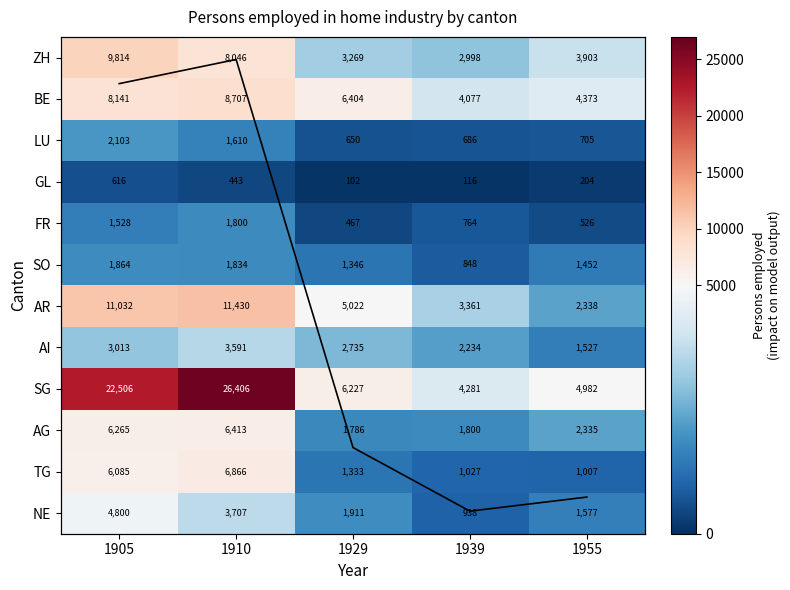

Which category has the lowest value in the AI series?

1955